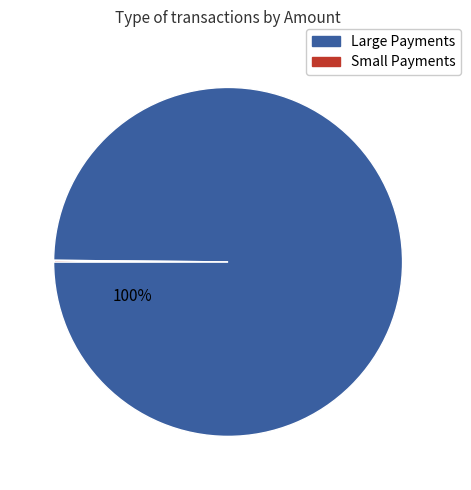

Is there a majority slice in this chart?

Yes